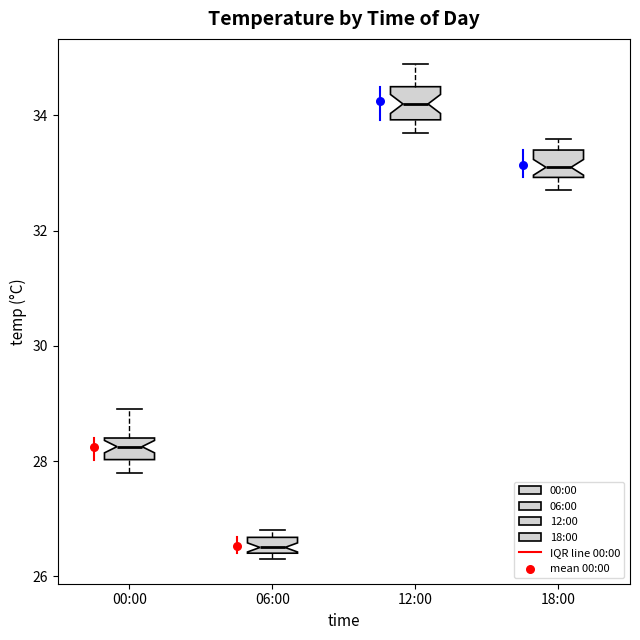

Where is the upper edge of the box for 18:00 on the y-axis? The values are not printed on the chart, so give them approximately, as read against the axis.

33.4